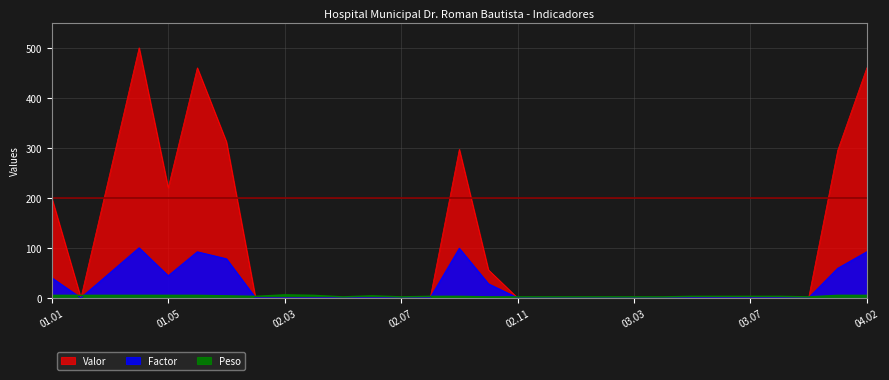

Reading left to right, what are all the values shown in this chart?

Valor: 01.01=200	01.02=0	01.03=250	01.04=500	01.05=220	01.06=460	02.01=312	02.02=0	02.03=0	02.04=0	02.05=0	02.06=0	02.07=0	02.08=0	02.09=297	02.10=56	02.11=0	02.12=0	03.01=0	03.02=0	03.03=0	03.04=0	03.05=0	03.06=0	03.07=0	03.08=0	03.09=0	04.01=295	04.02=460
Factor: 01.01=40	01.02=0	01.03=50	01.04=100	01.05=44	01.06=92	02.01=78	02.02=0	02.03=0	02.04=0	02.05=0	02.06=0	02.07=0	02.08=0	02.09=99	02.10=28	02.11=0	02.12=0	03.01=0	03.02=0	03.03=0	03.04=0	03.05=0	03.06=0	03.07=0	03.08=0	03.09=0	04.01=59	04.02=92
Peso: 01.01=5	01.02=5	01.03=5	01.04=5	01.05=5	01.06=5	02.01=4	02.02=3	02.03=6	02.04=5	02.05=2	02.06=4	02.07=2	02.08=3	02.09=3	02.10=2	02.11=2	02.12=2	03.01=2	03.02=2	03.03=2	03.04=2	03.05=3	03.06=3	03.07=3	03.08=3	03.09=2	04.01=5	04.02=5